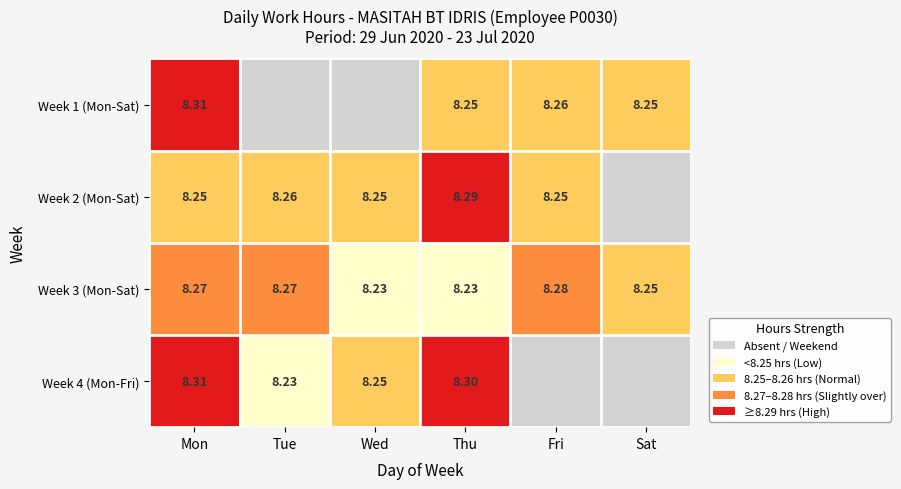

Is the value of Week 2 (Mon-Sat) at Tue greater than the value of Week 4 (Mon-Fri) at Mon?

No